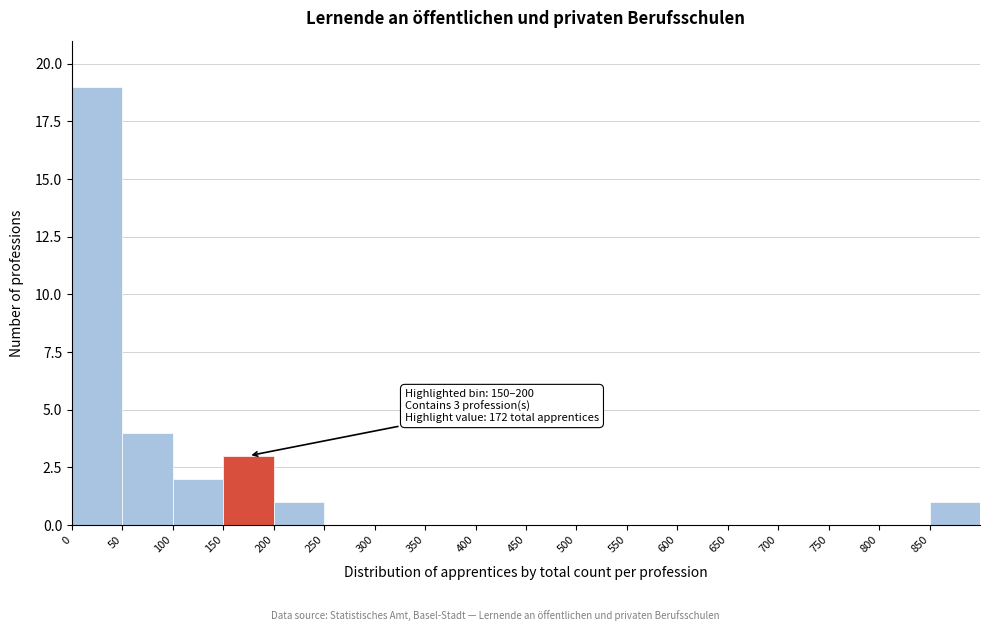

Over which range of the x-axis is the bar tallest?

0 to 50